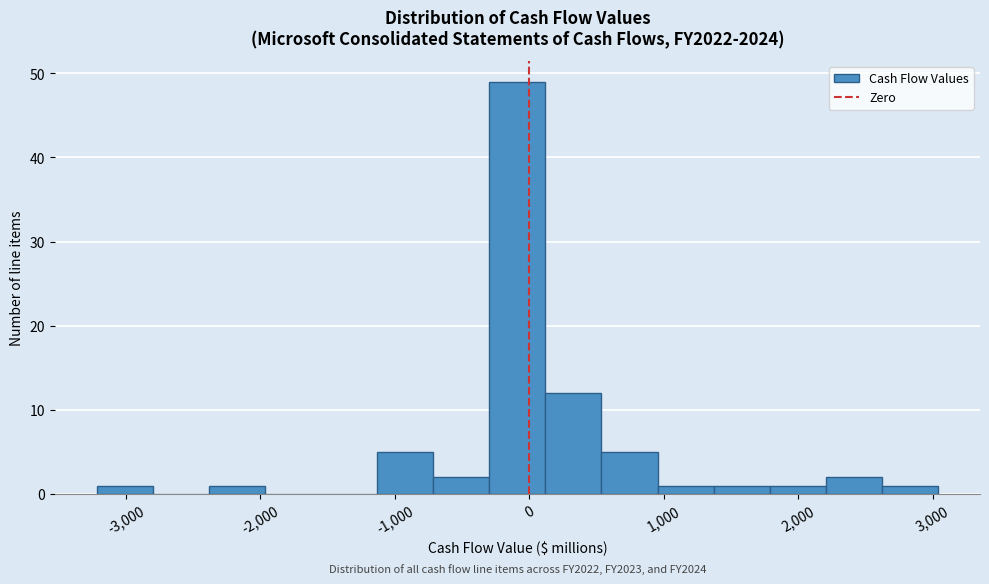

Over which range of the x-axis is the bar tallest?

-300 to 100